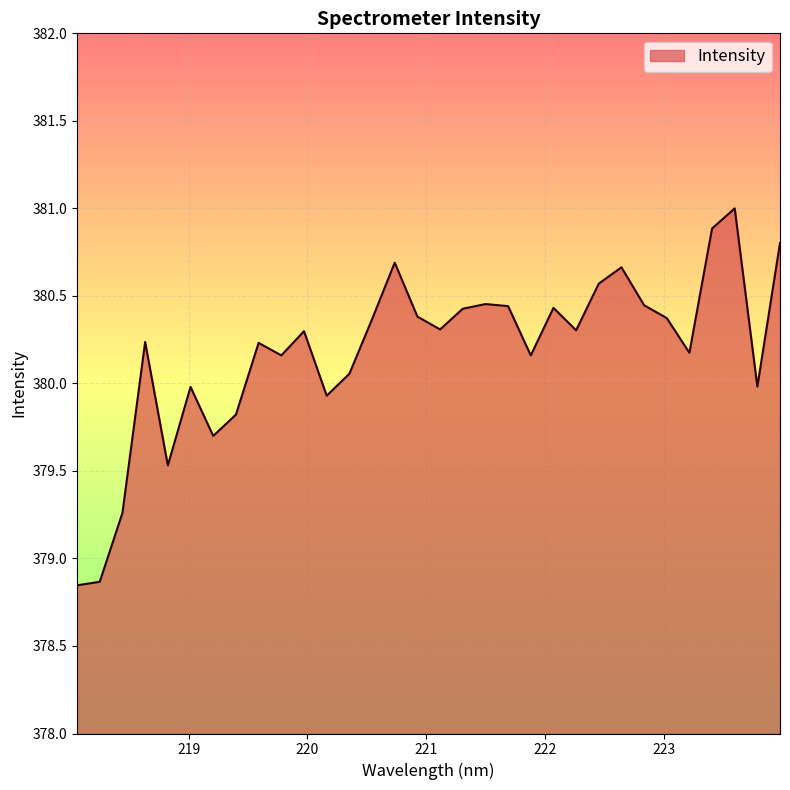

What is the maximum value shown in the chart?

381.0